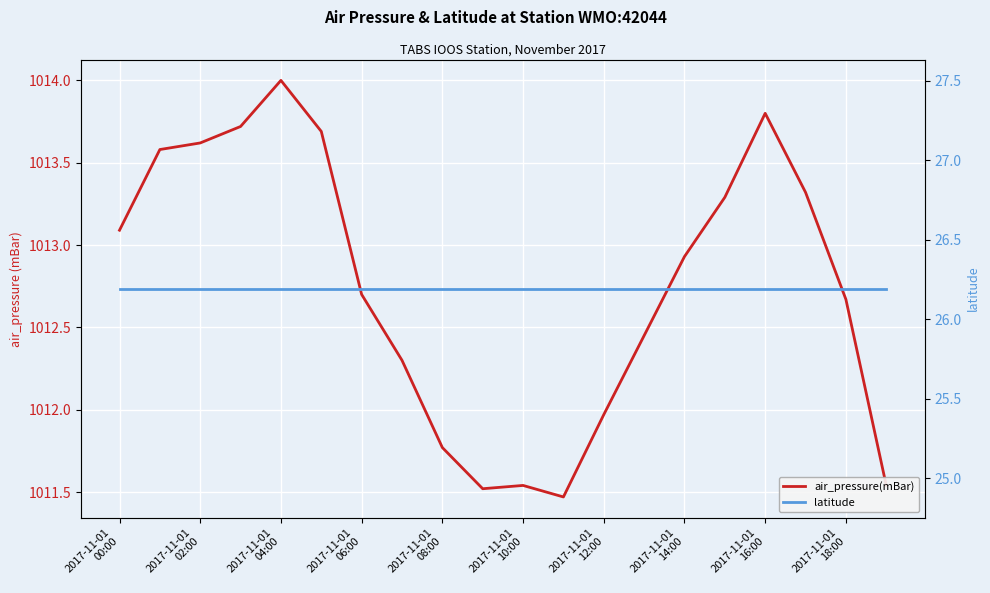

At 2017-11-01
02:00, list the series in order from largest to smallest.

air_pressure(mBar), latitude